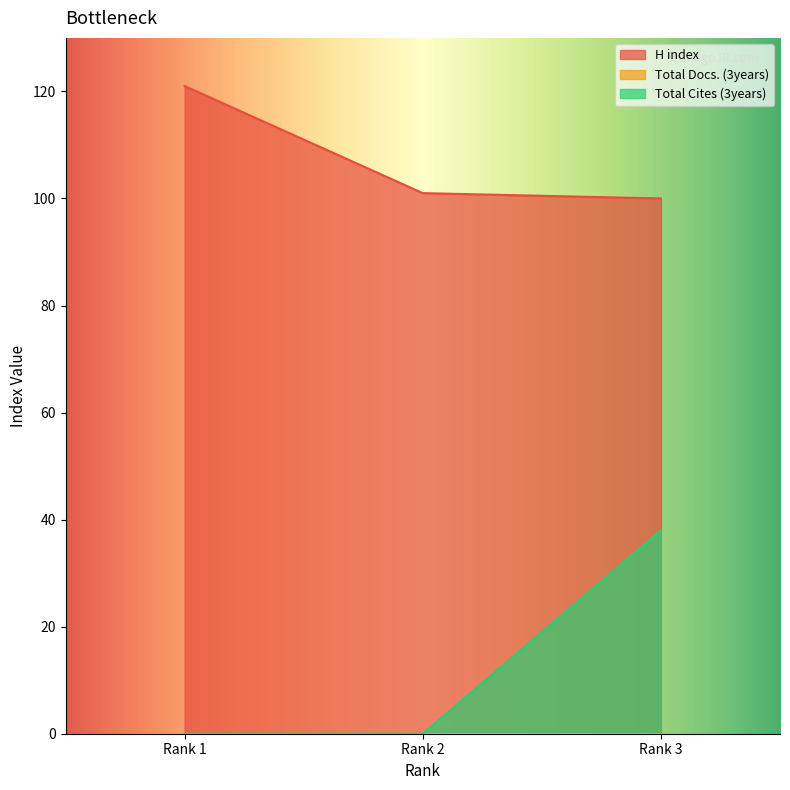

At which label does Total Cites (3years) reach its minimum?

Rank 1